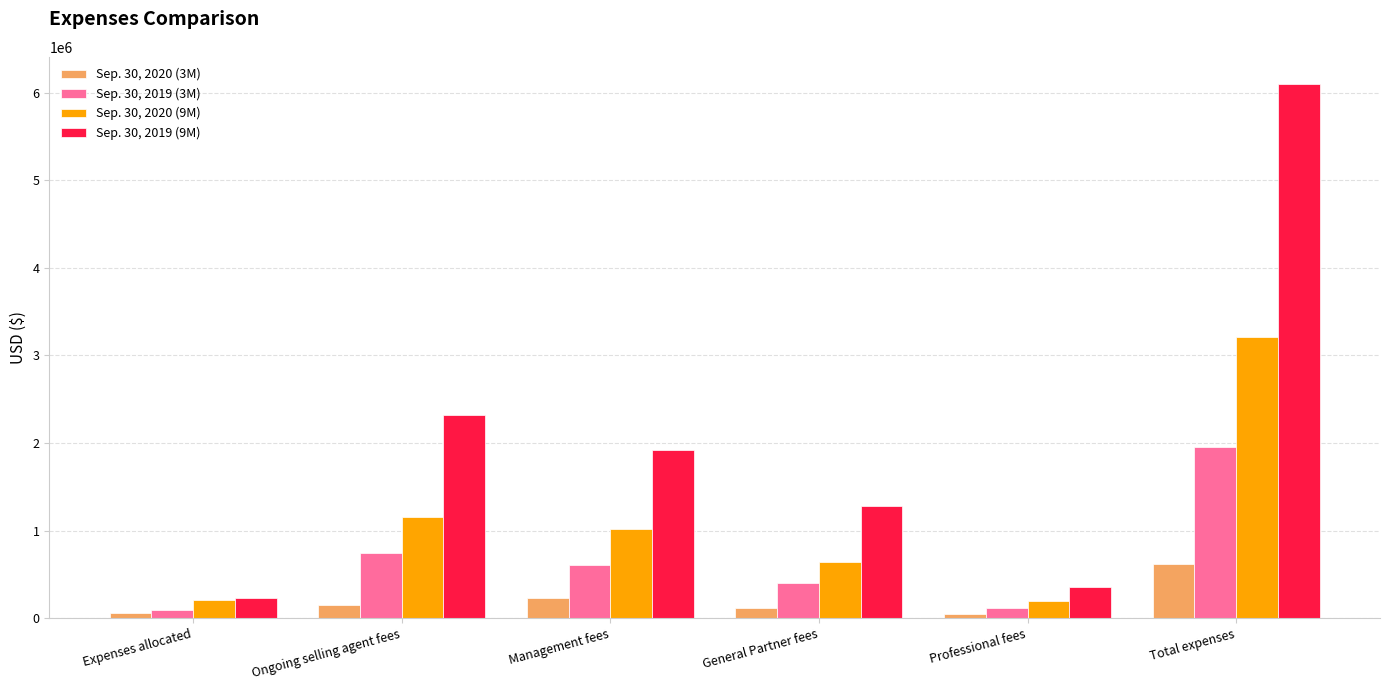

List the labels in order of Sep. 30, 2019 (9M) value, largest first.

Total expenses, Ongoing selling agent fees, Management fees, General Partner fees, Professional fees, Expenses allocated